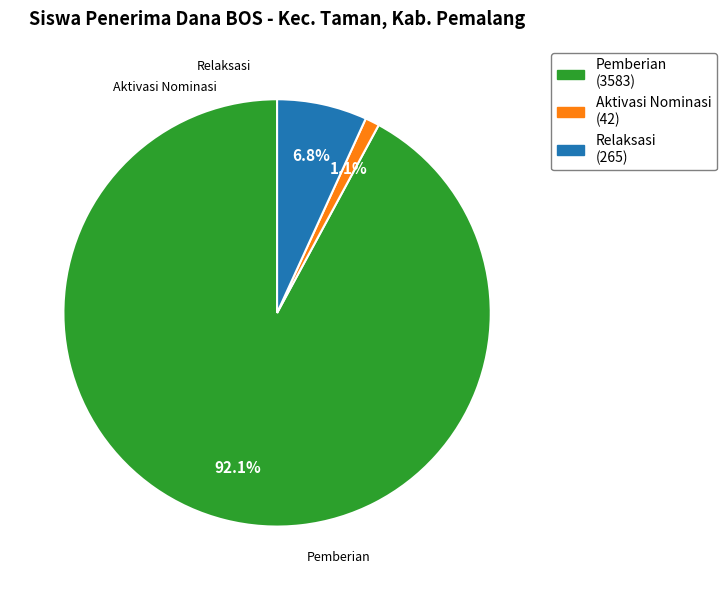

Between Relaksasi (265) and Aktivasi Nominasi (42), which is larger?

Relaksasi (265)